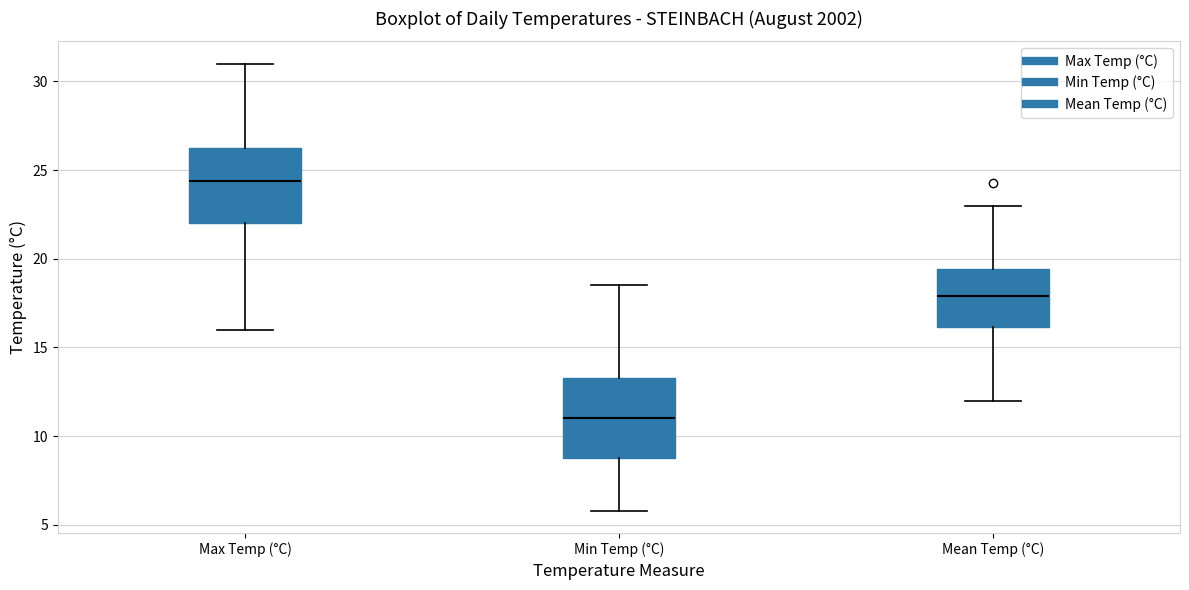

Reading left to right, transcribe this box plot: for each box, give where its median line is, the range the box spans, and where its two whiskers end, as read against the y-axis. The values are not printed on the chart, so give them approximately, as read against the axis.

Max Temp (°C): median 24.5, box 22.0 to 26.5, whiskers 16.0 to 31.0
Min Temp (°C): median 11.0, box 9.0 to 13.5, whiskers 6.0 to 18.5
Mean Temp (°C): median 18.0, box 16.0 to 19.5, whiskers 12.0 to 23.0